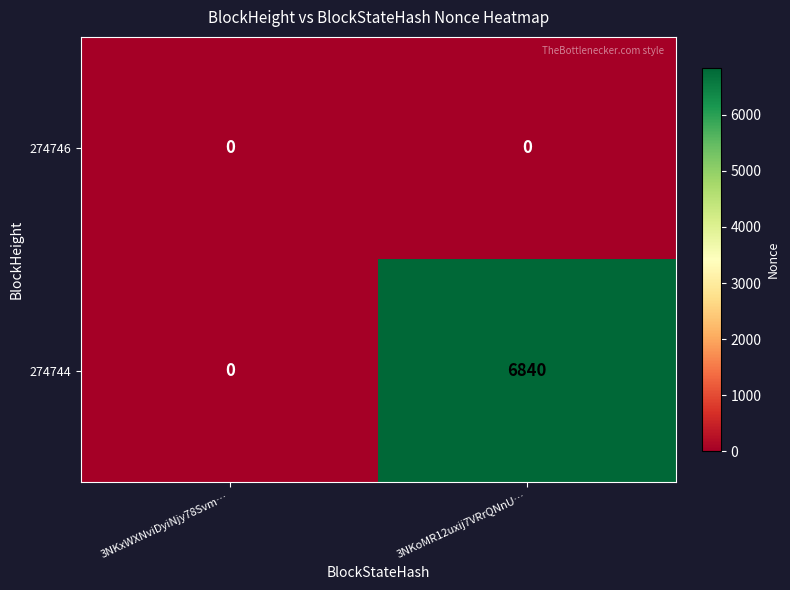

Rank the series by their average value, from lowest to highest.

274746, 274744